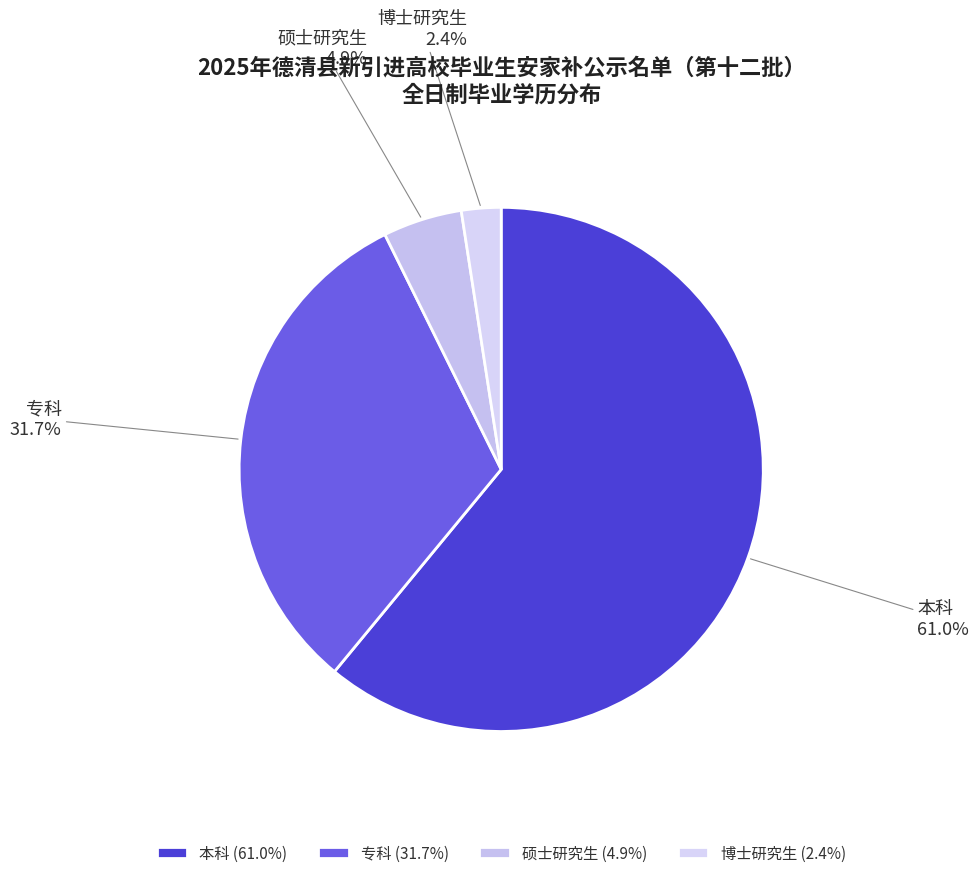

Is it true that 本科 is 61% of the pie?

True